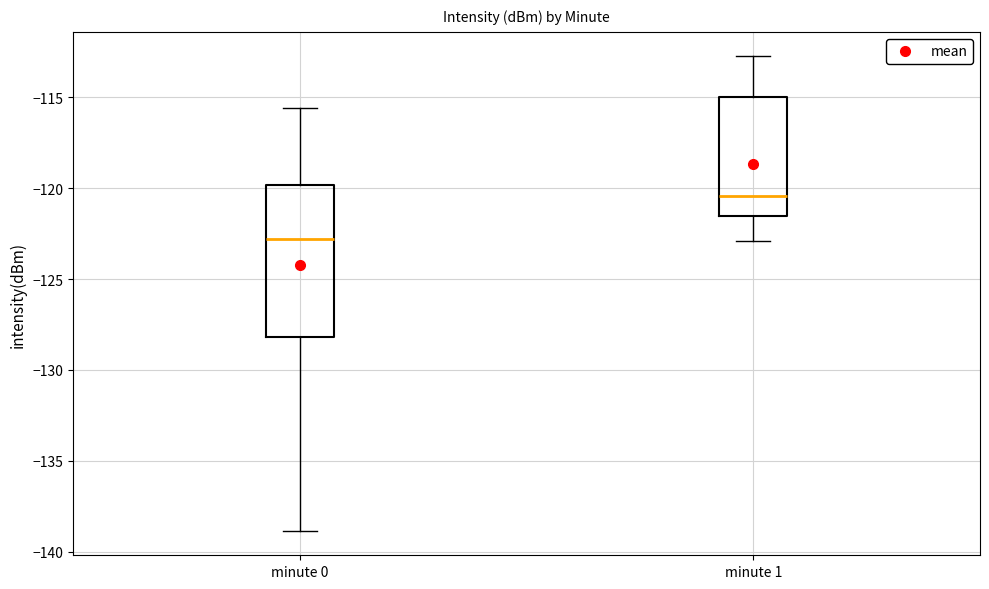

Where is the upper edge of the box for minute 1 on the y-axis? The values are not printed on the chart, so give them approximately, as read against the axis.

-115.0